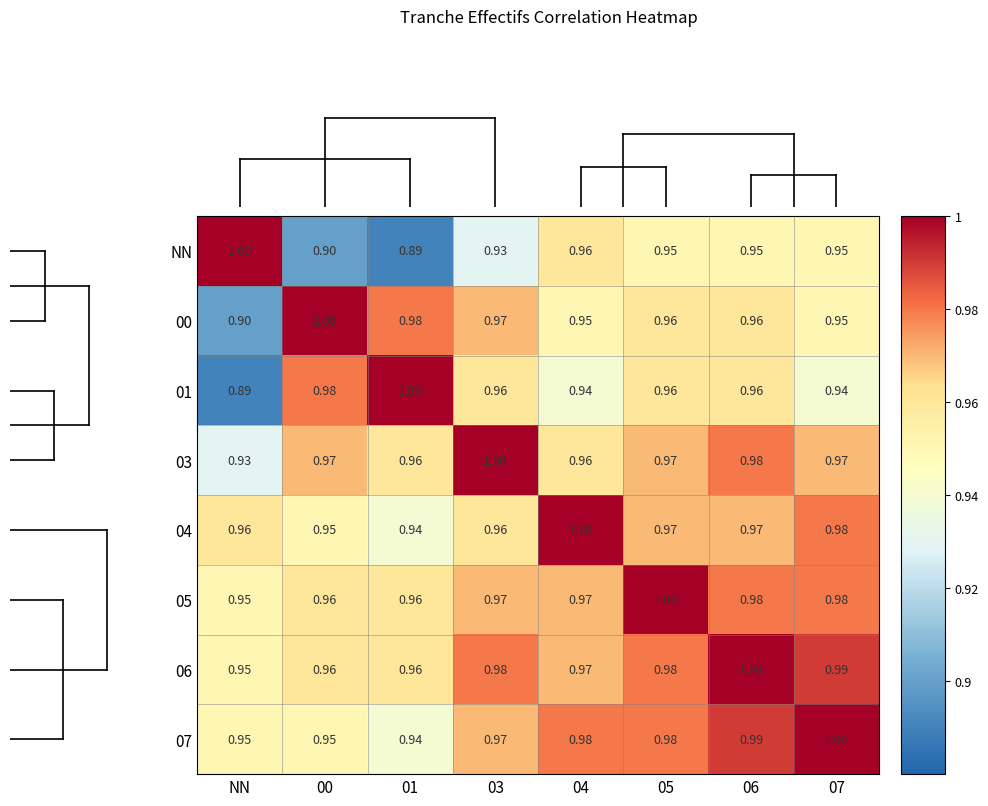

What is the total value across all series at 05?

7.8